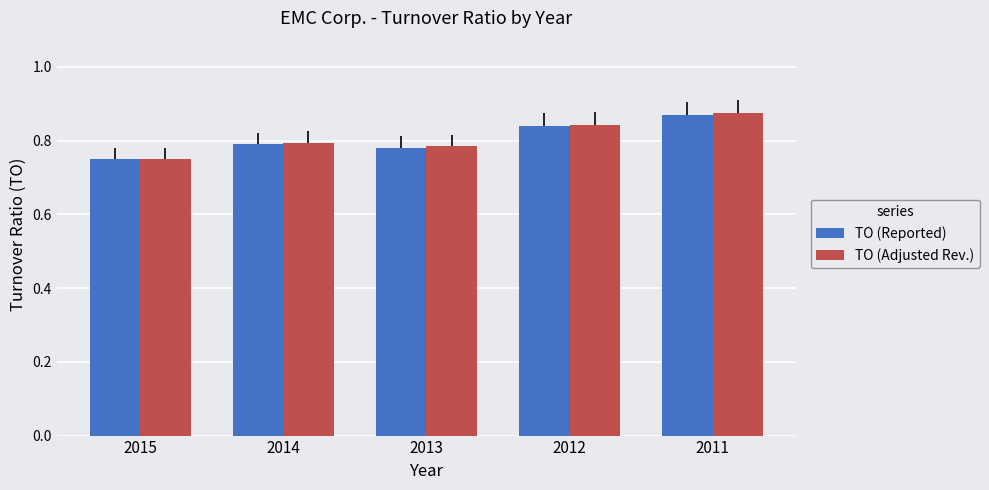

What is the difference between the second highest and second lowest values in the TO (Adjusted Rev.) series?

0.1